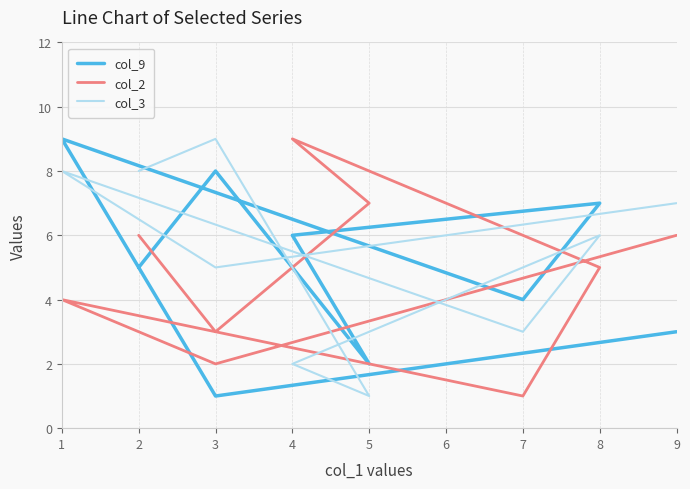

What is the difference between the maximum and minimum values in the col_2 series?

8